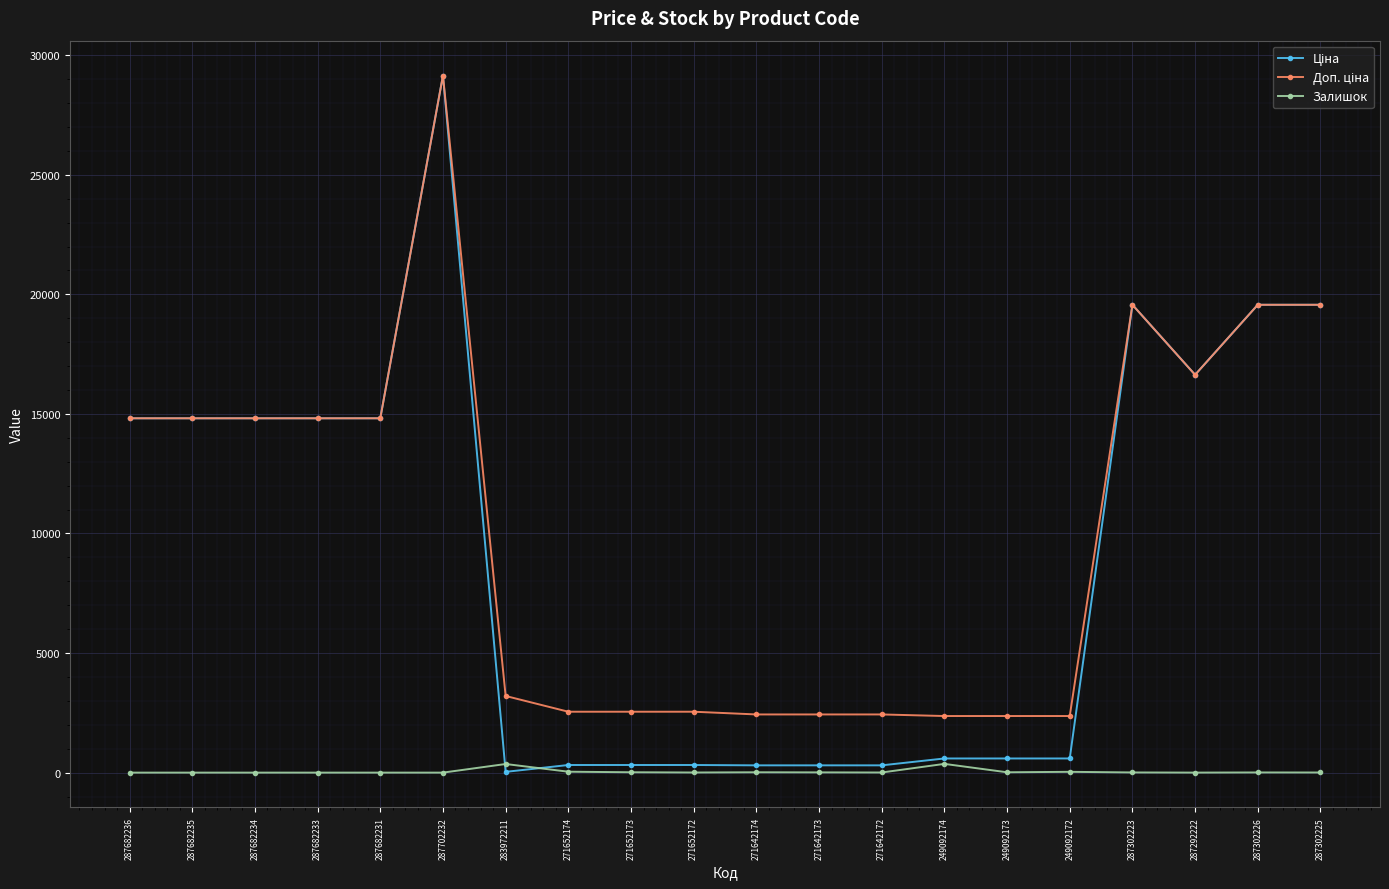

At which category does the chart reach its peak across all series?

287702232